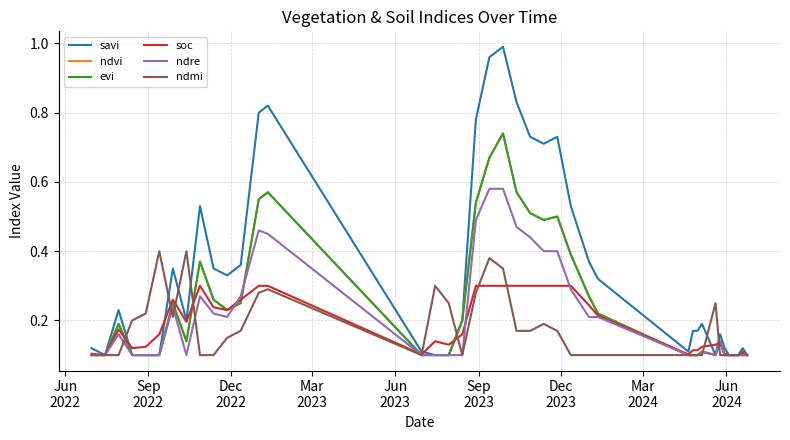

True or false: evi has more than 2 interior local peaks.

True